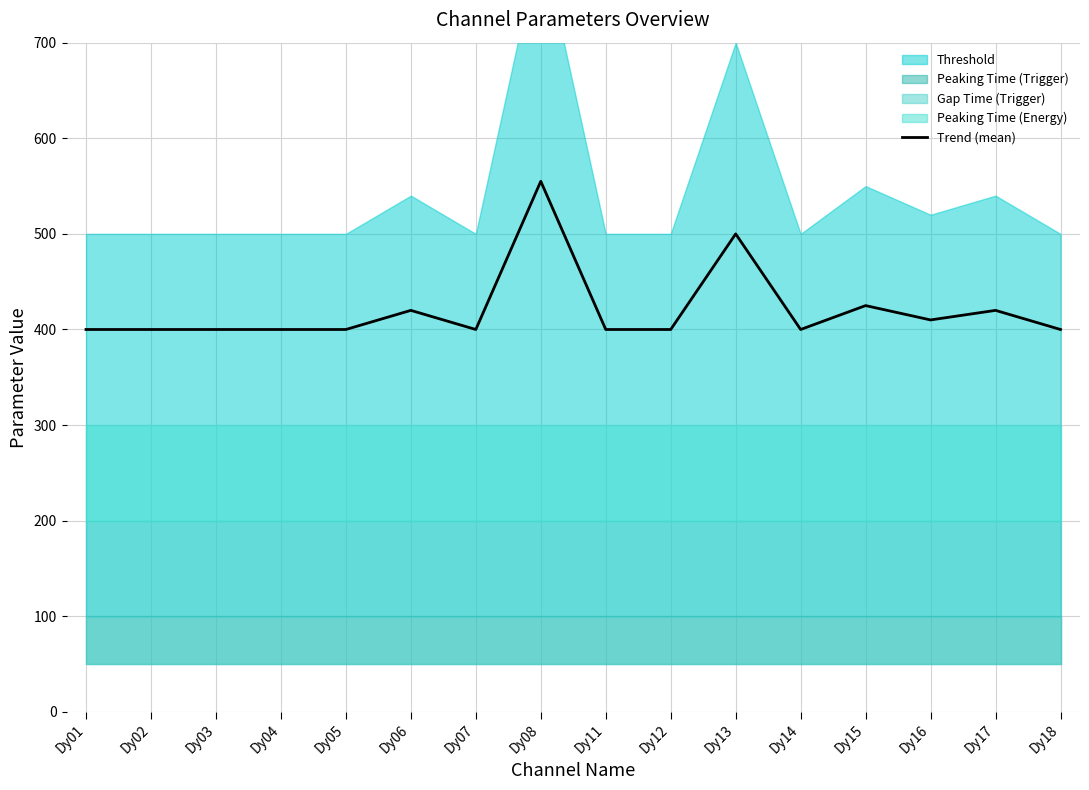

At which category does the data reach its first local peak?

Dy06